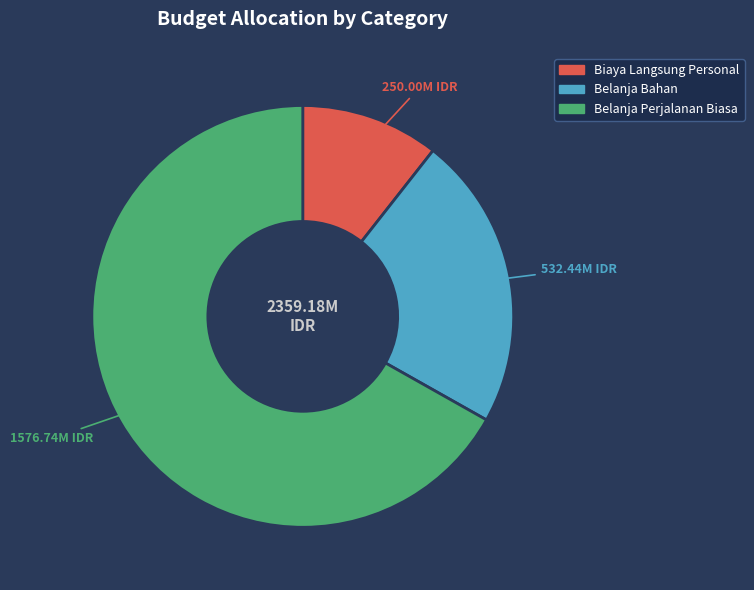

Is it true that Belanja Perjalanan Biasa is 54% of the pie?

False